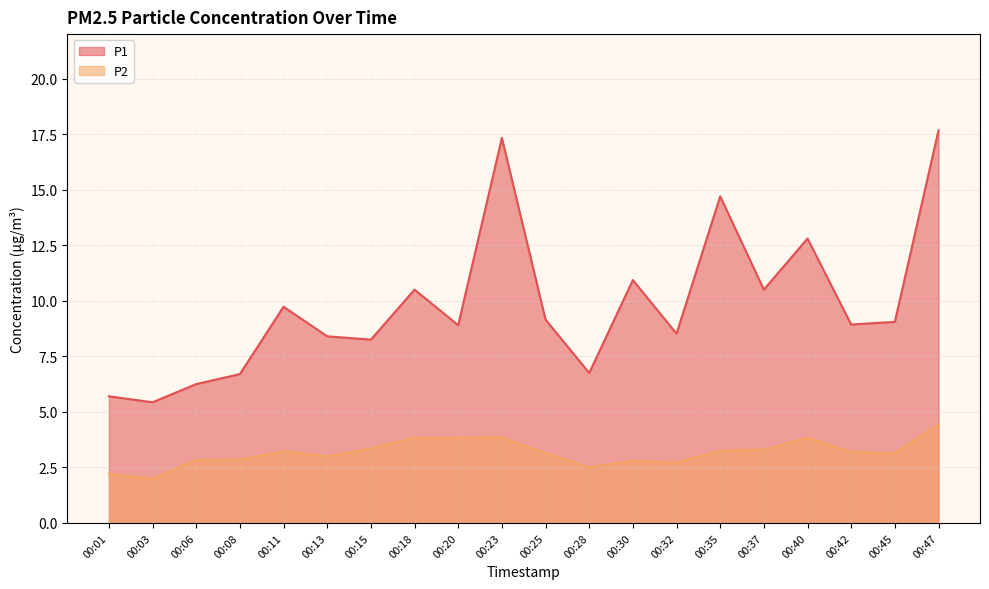

Reading left to right, what are all the values shown in this chart?

P1: 00:01=5.7	00:03=5.4	00:06=6.2	00:08=6.7	00:11=9.7	00:13=8.4	00:15=8.2	00:18=10.5	00:20=8.9	00:23=17.3	00:25=9.2	00:28=6.8	00:30=10.9	00:32=8.5	00:35=14.7	00:37=10.5	00:40=12.8	00:42=8.9	00:45=9.1	00:47=17.7
P2: 00:01=2.2	00:03=2.0	00:06=2.8	00:08=2.9	00:11=3.2	00:13=3.0	00:15=3.4	00:18=3.8	00:20=3.8	00:23=3.9	00:25=3.1	00:28=2.5	00:30=2.8	00:32=2.7	00:35=3.2	00:37=3.3	00:40=3.8	00:42=3.2	00:45=3.1	00:47=4.4